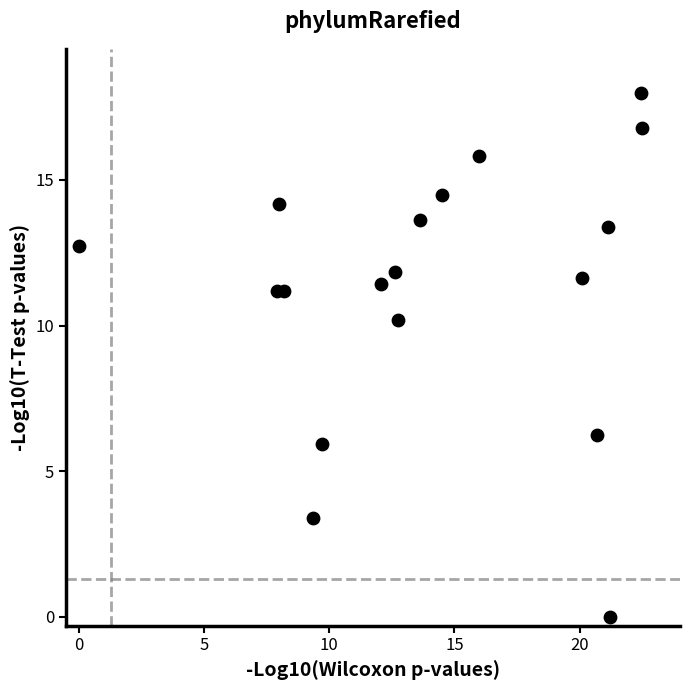

What is the range of Y values (max minus min)?

18.0